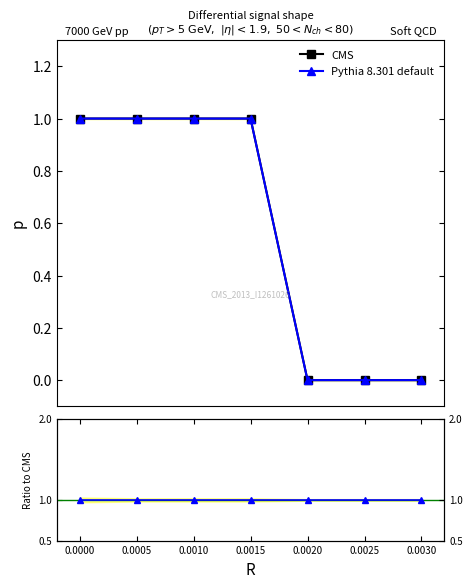

True or false: Pythia 8.301 default and Ratio cross at least once.

False